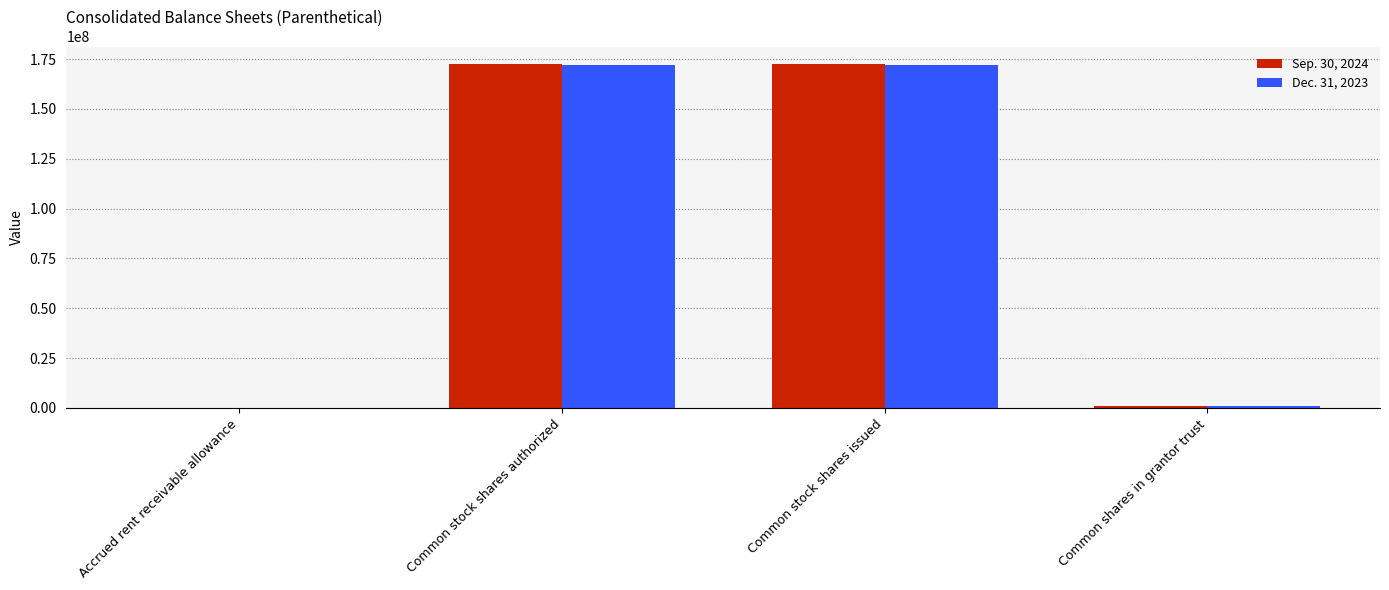

Which series has the largest range (max minus min)?

Sep. 30, 2024